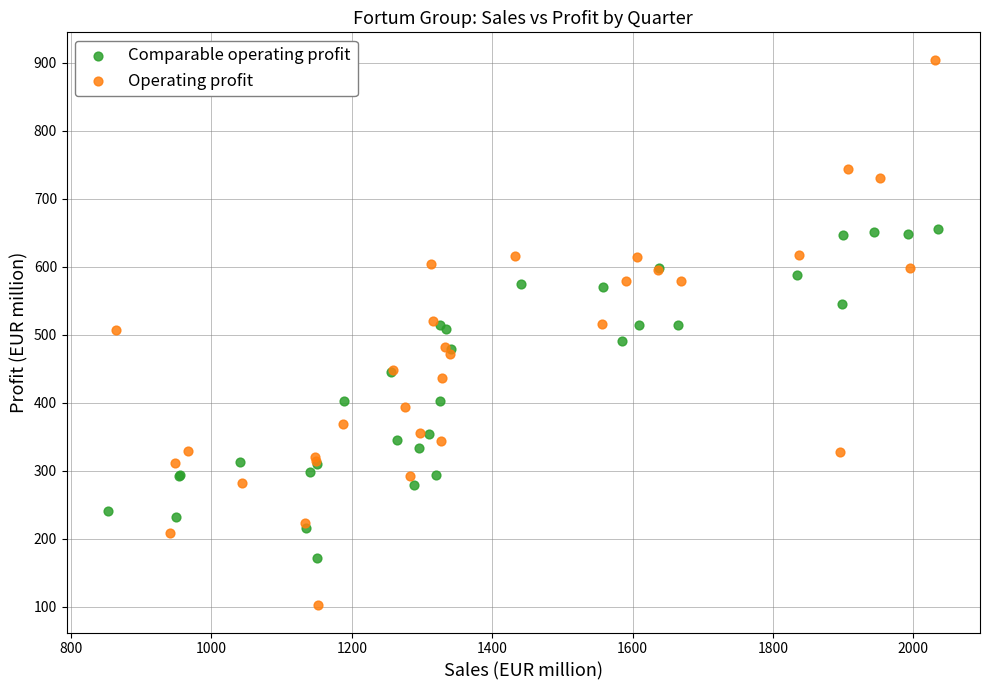

Which series has the largest Y range (max minus min)?

Operating profit